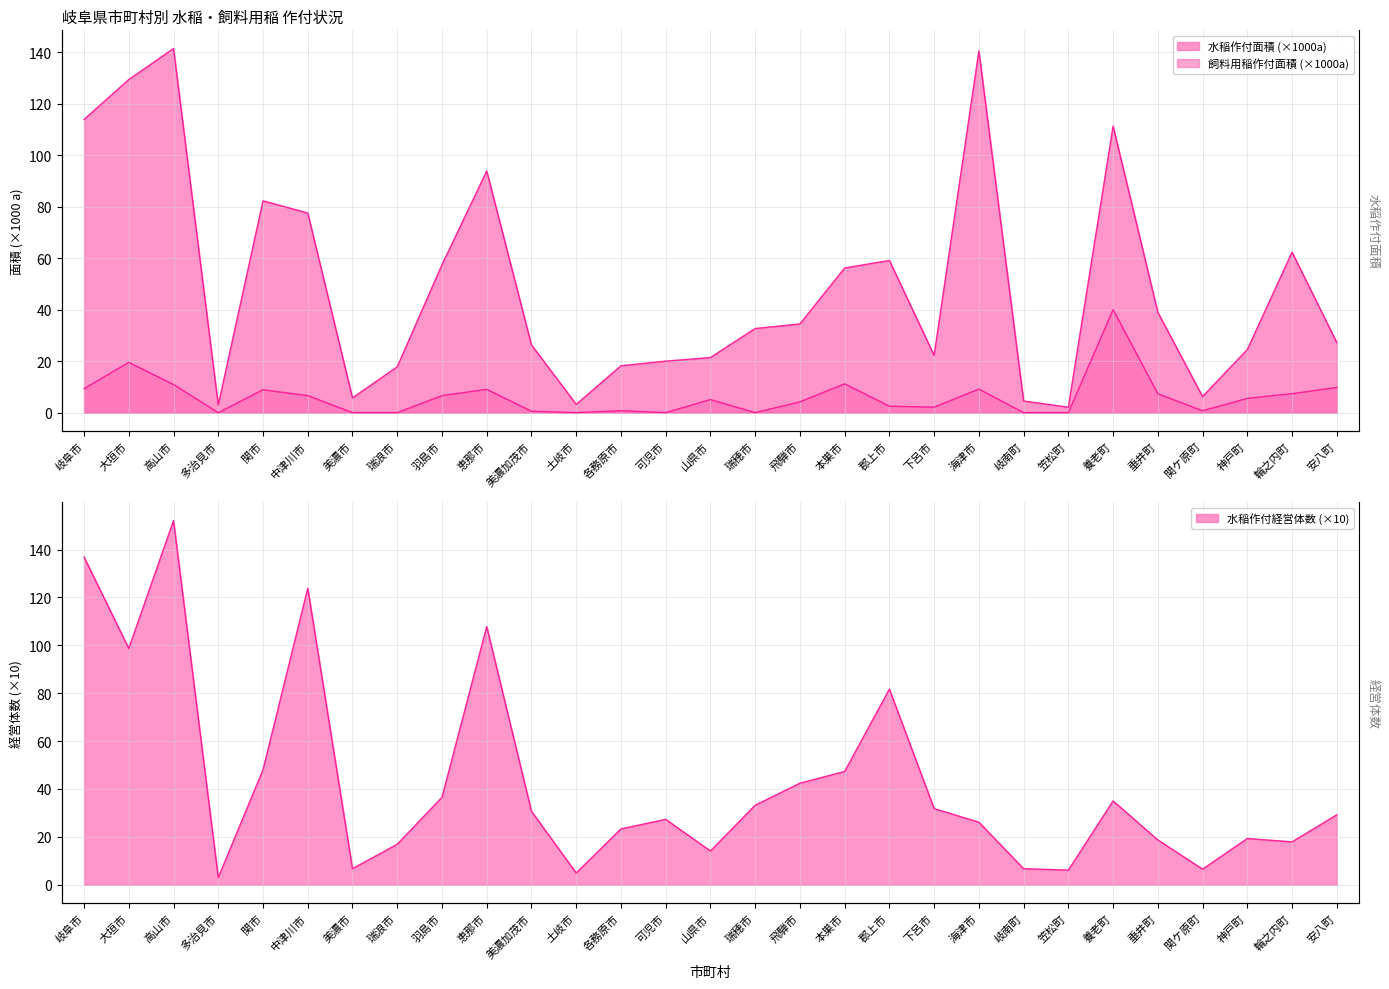

What value does the 水稲作付経営体数 series have at 飛騨市?

42.4